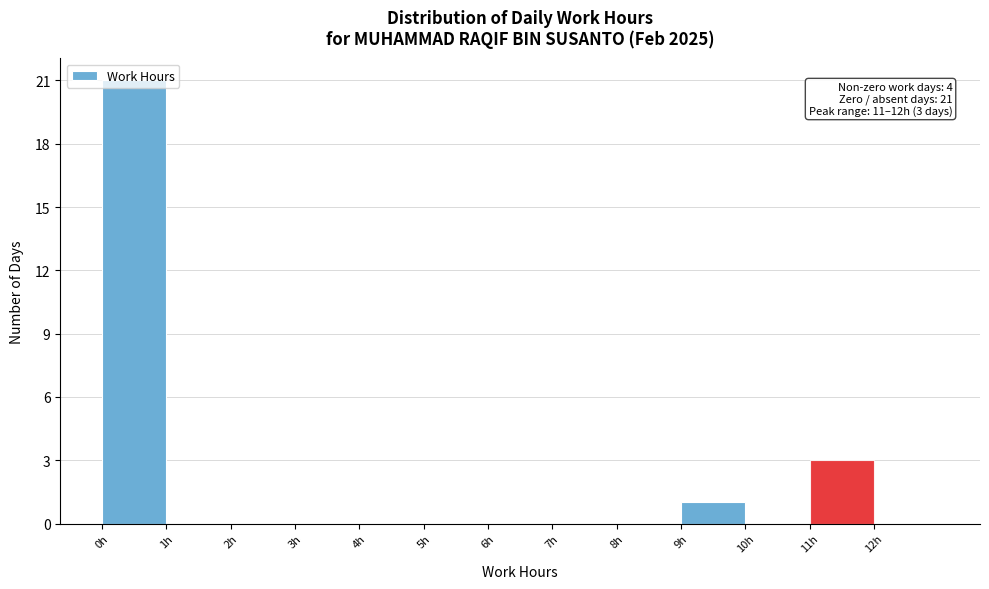

Over which range of the x-axis is the bar tallest?

0 to 1